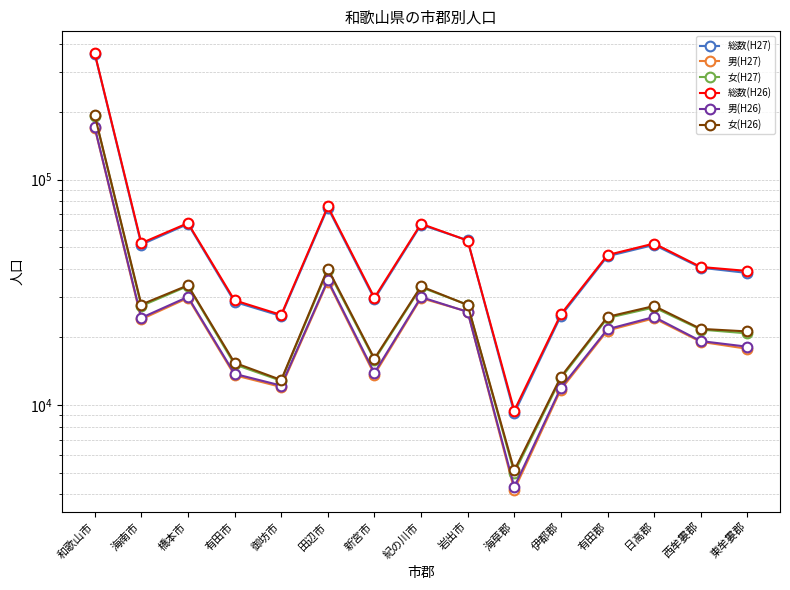

True or false: 男(H26) has more than 2 interior local peaks.

True